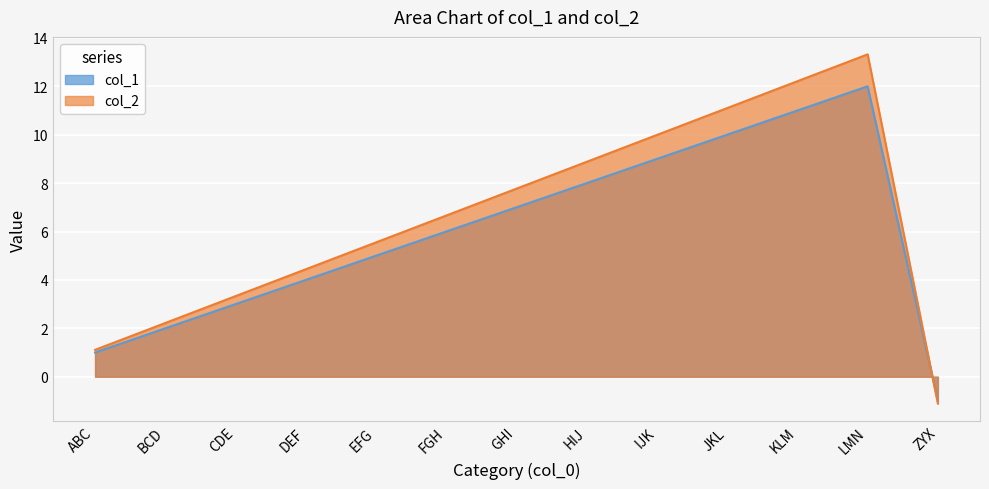

What is the maximum value for col_1?

12.0